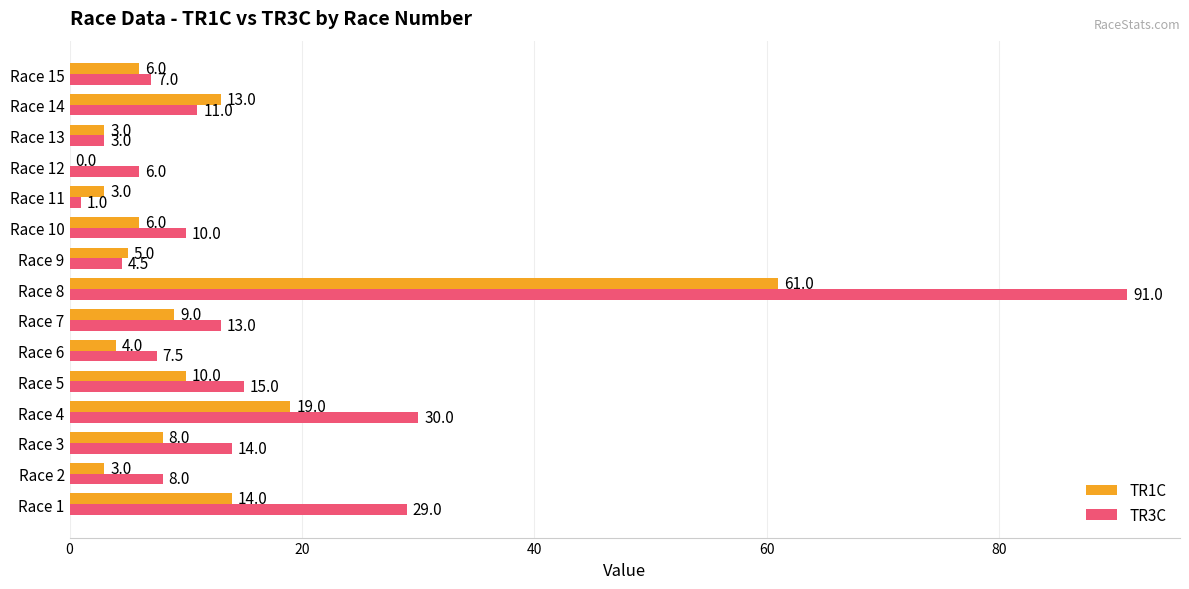

At which label is TR3C closest to 46?

Race 4